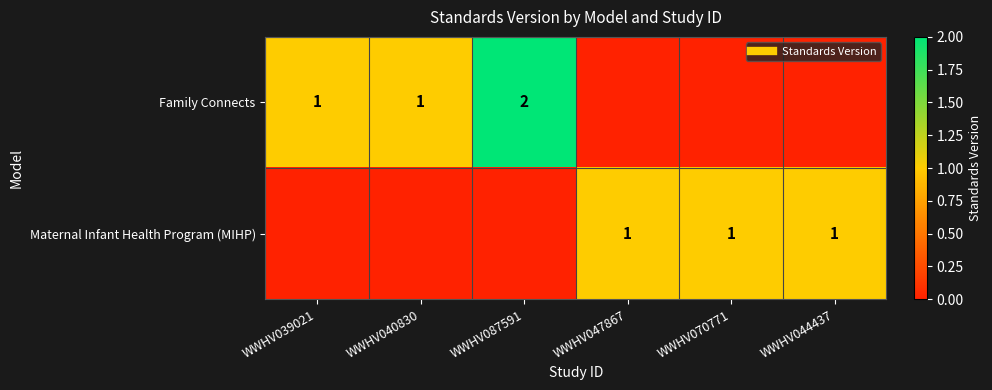

Count the number of categories in the chart.

6